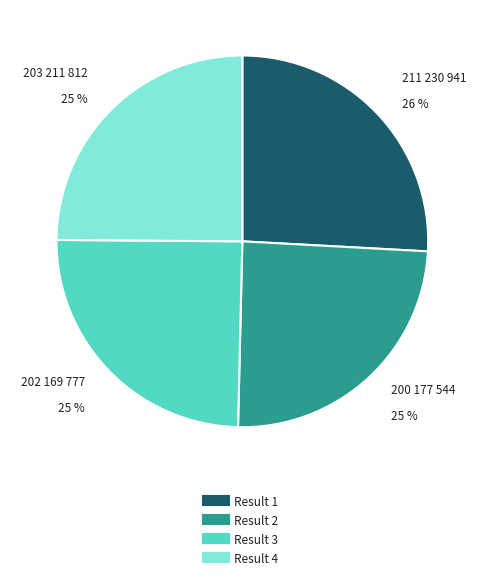

To the nearest percent, what is the difference between the largest and smallest slice percentages?

1%